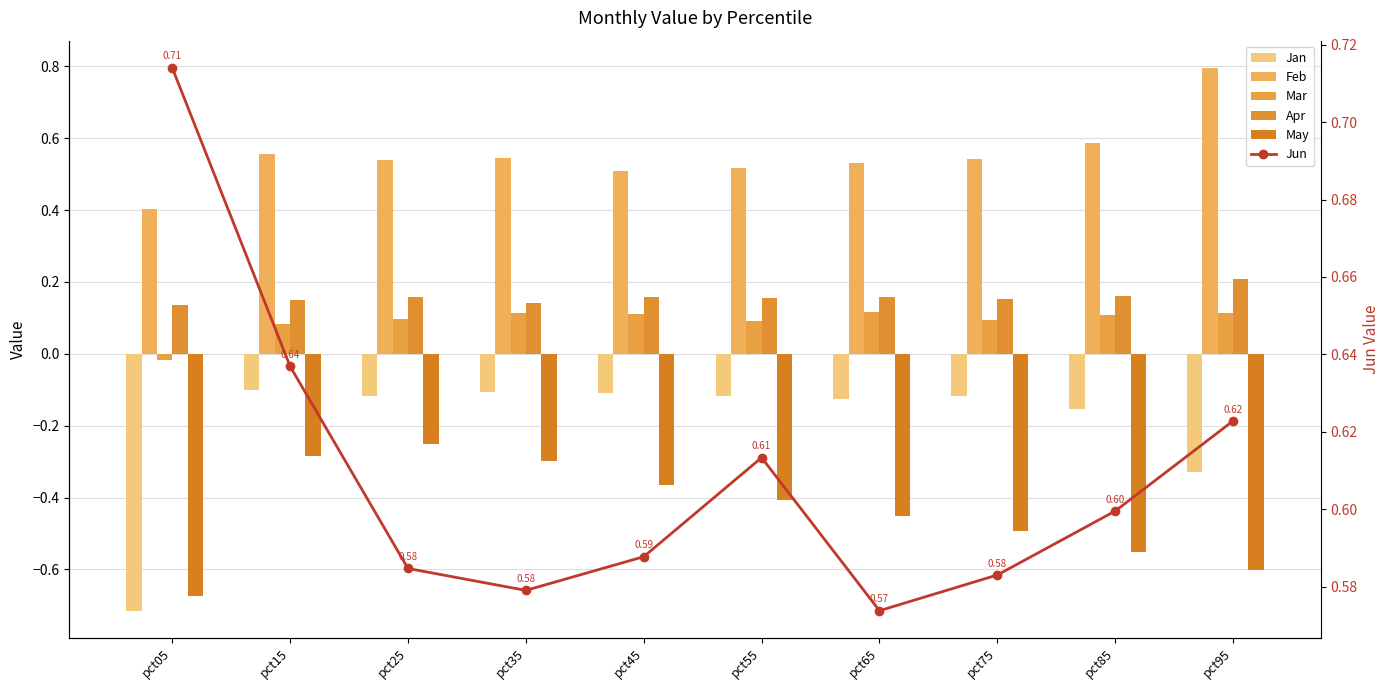

At how many categories does at least one series exceed 0?

10